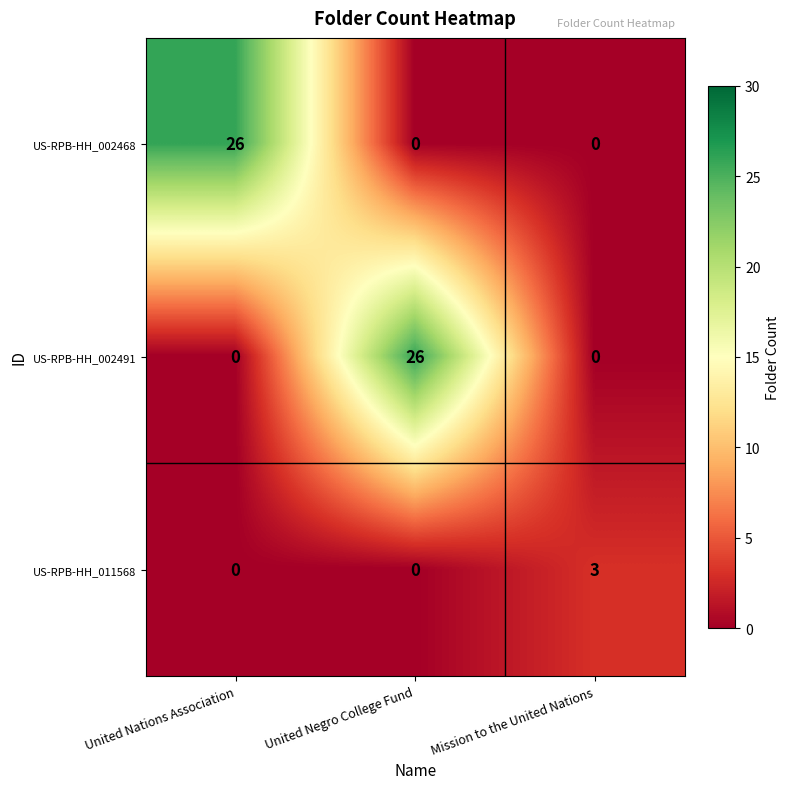

What is the total value across all series at Mission to the United Nations?

3